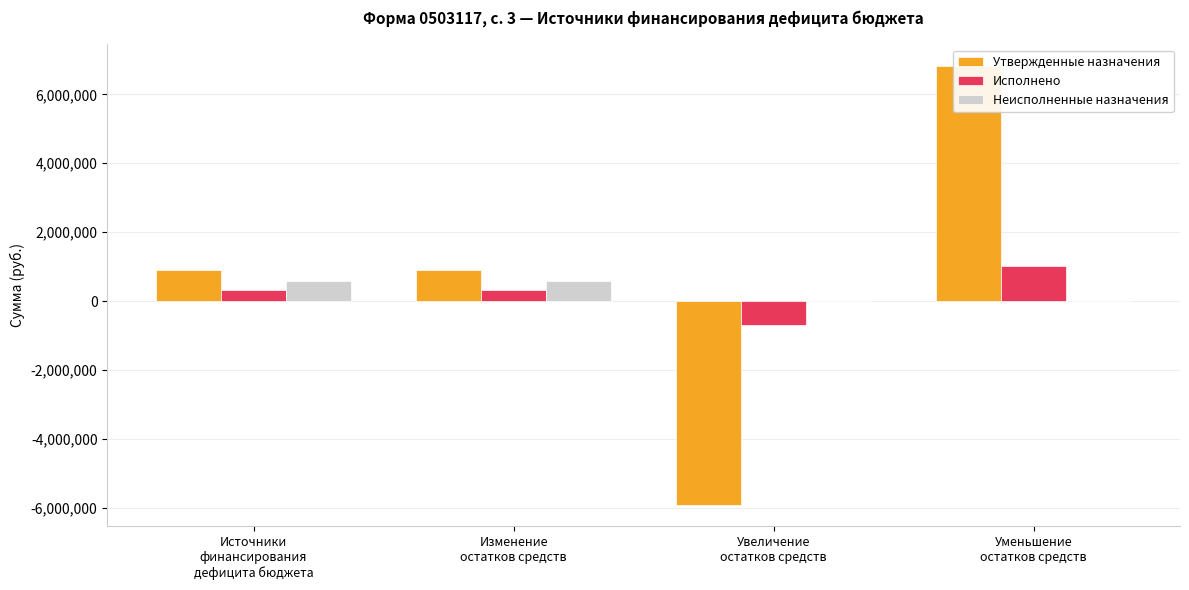

List the labels in order of Утвержденные назначения value, largest first.

Уменьшение
остатков средств, Источники
финансирования
дефицита бюджета, Изменение
остатков средств, Увеличение
остатков средств